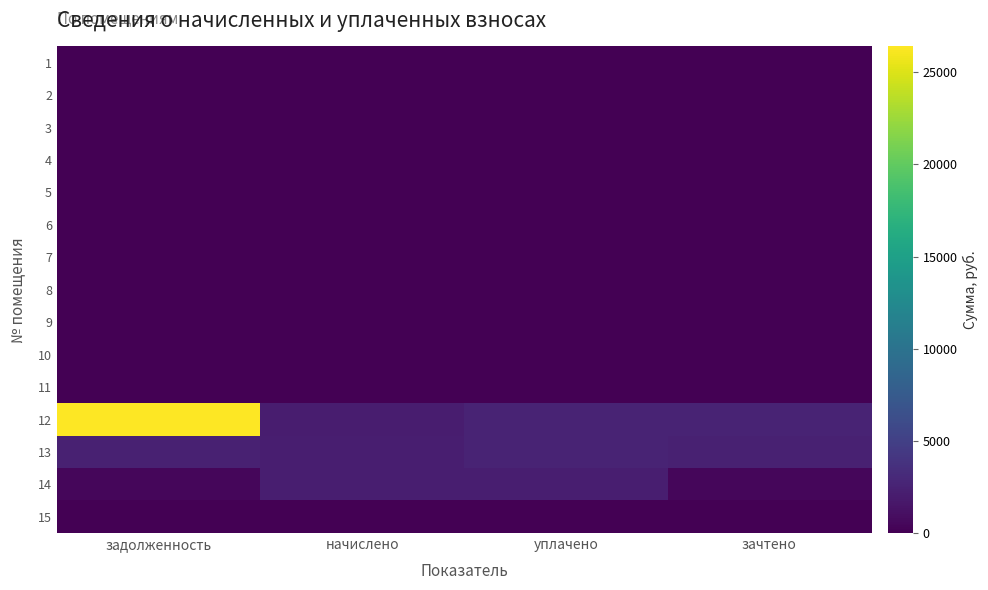

Which has a higher value, задолженность or уплачено?

задолженность